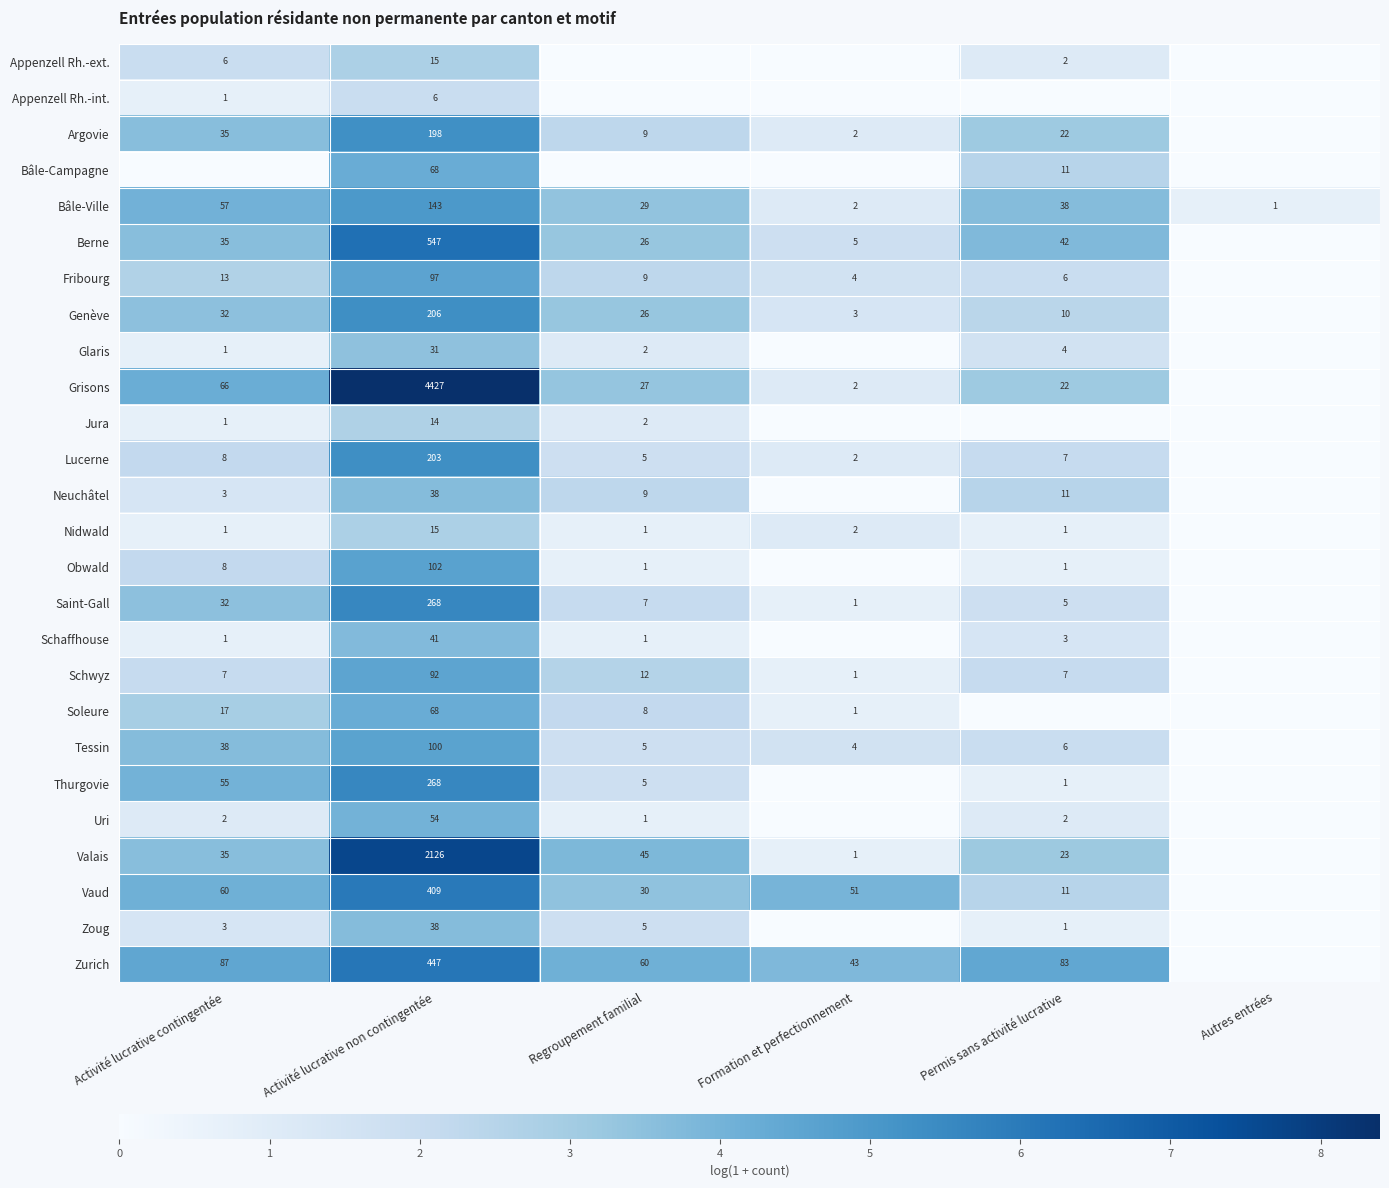

What is the total value across all series at Activité lucrative non contingentée?

10021